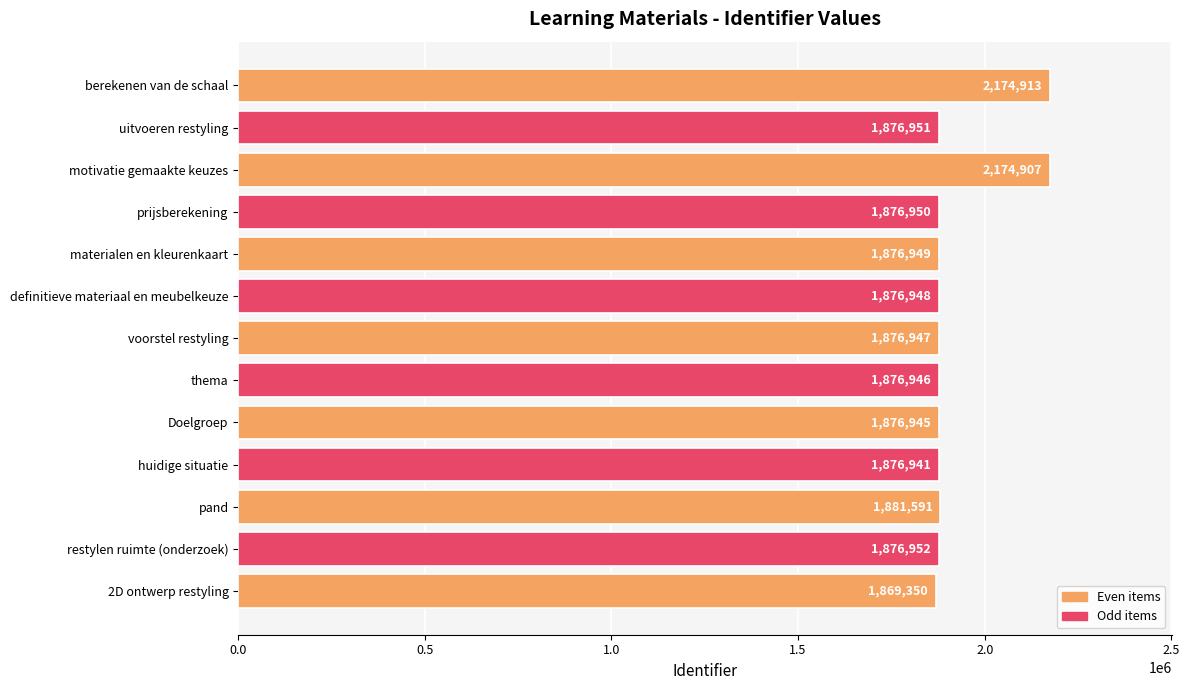

What is the difference between the maximum and minimum values?

305563